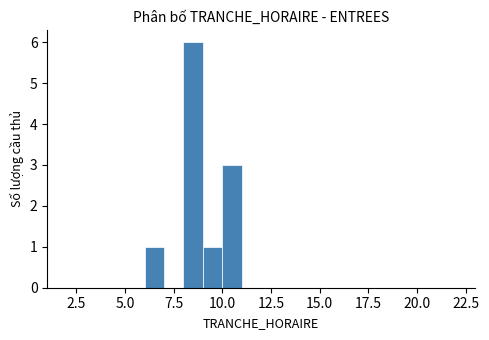

Read against the x-axis, roughly where is the centre of the tallest bar?

8.5